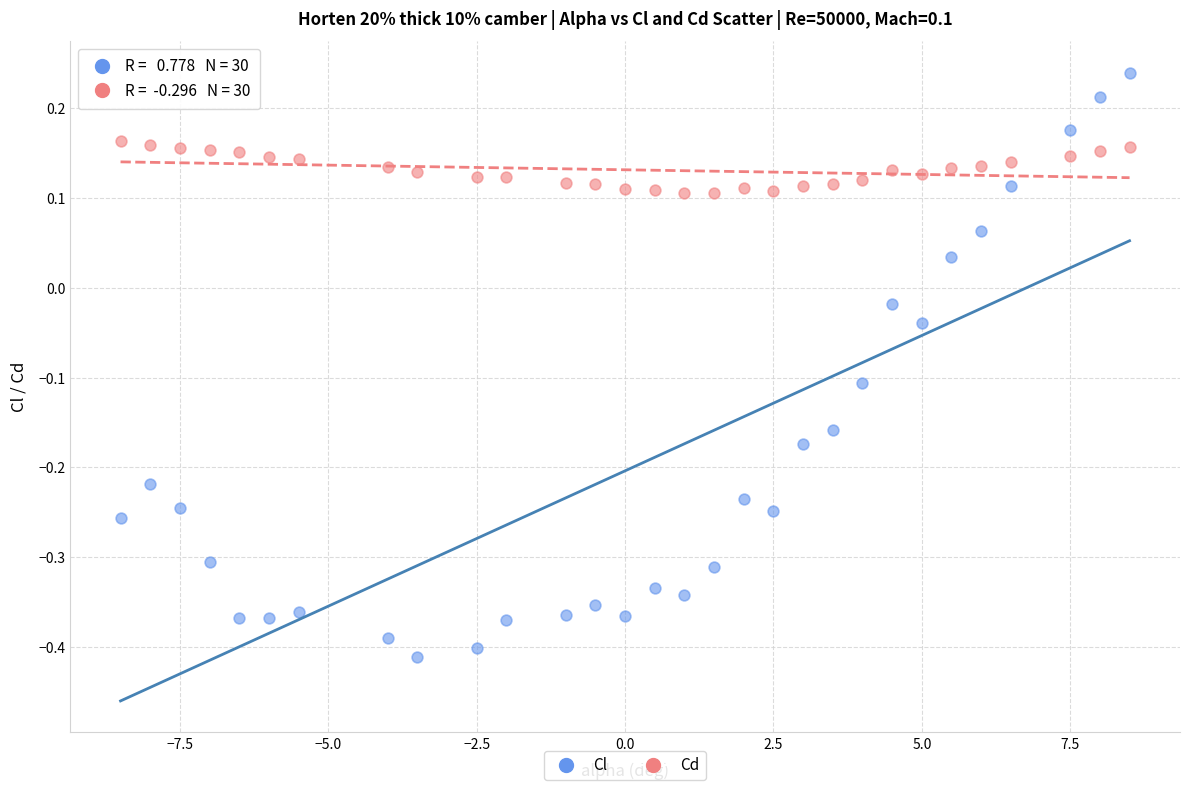

Across all data points, what is the range of Y values (max minus min)?

0.7